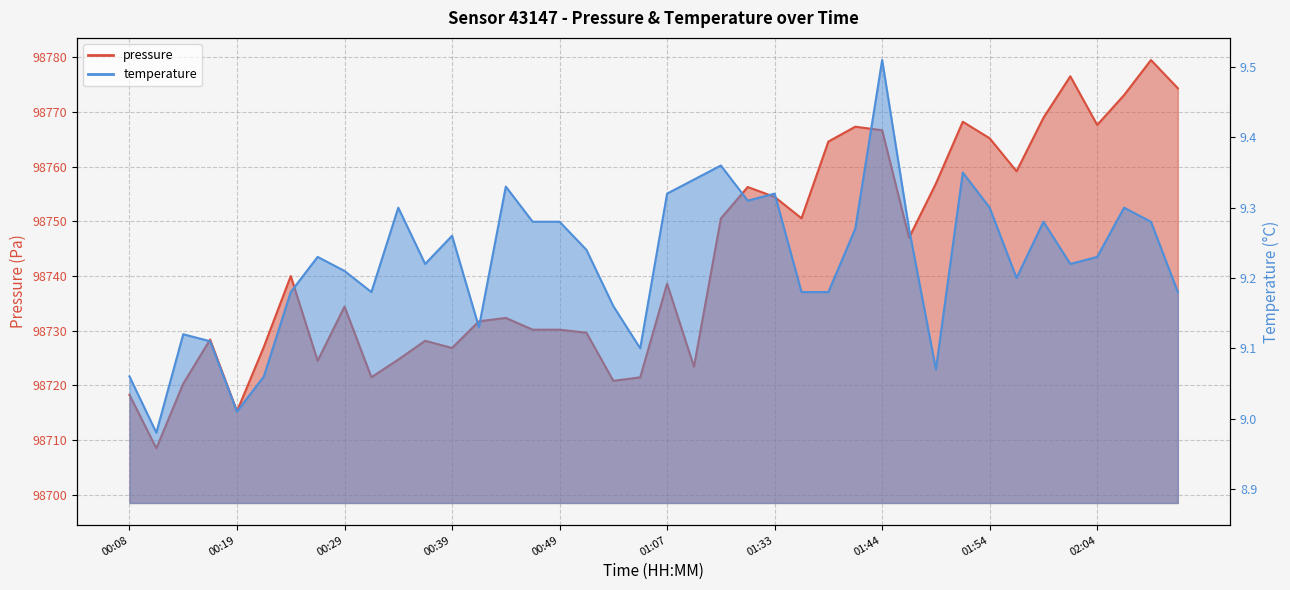

Which series has the largest range (max minus min)?

pressure